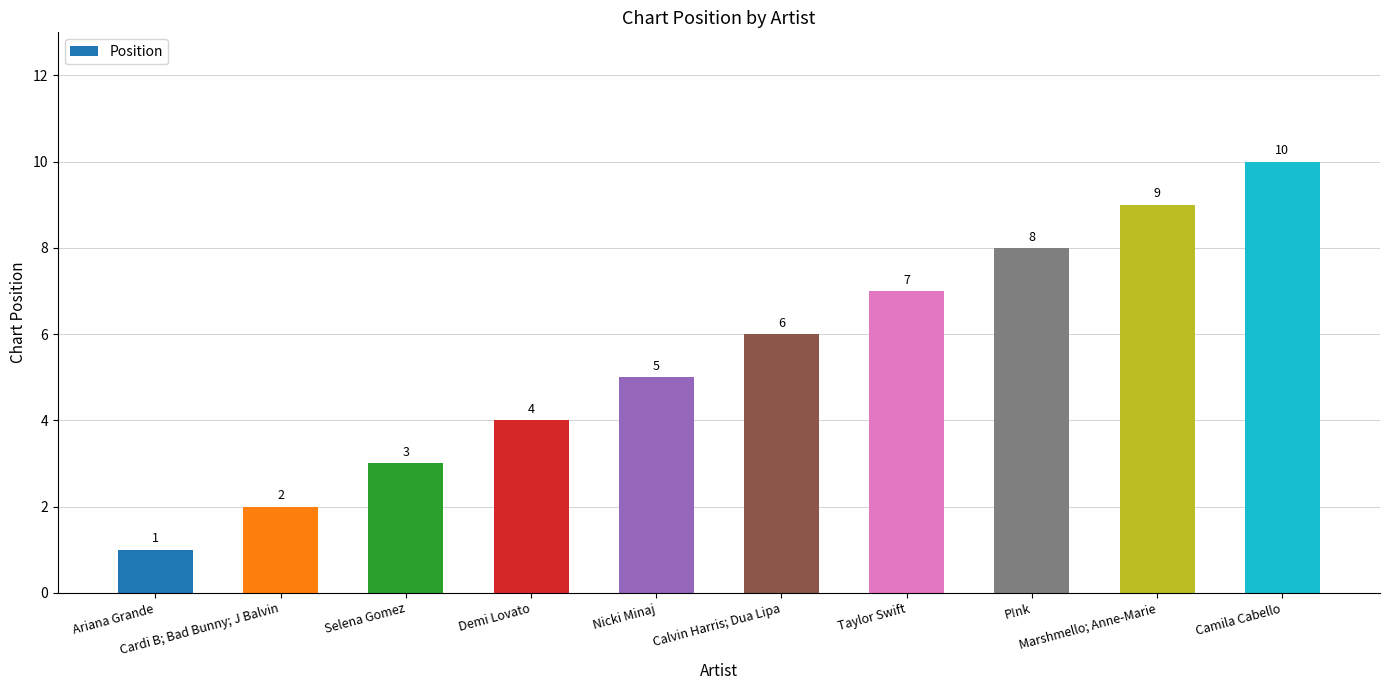

What is the value of the 2nd bar from the left?

2